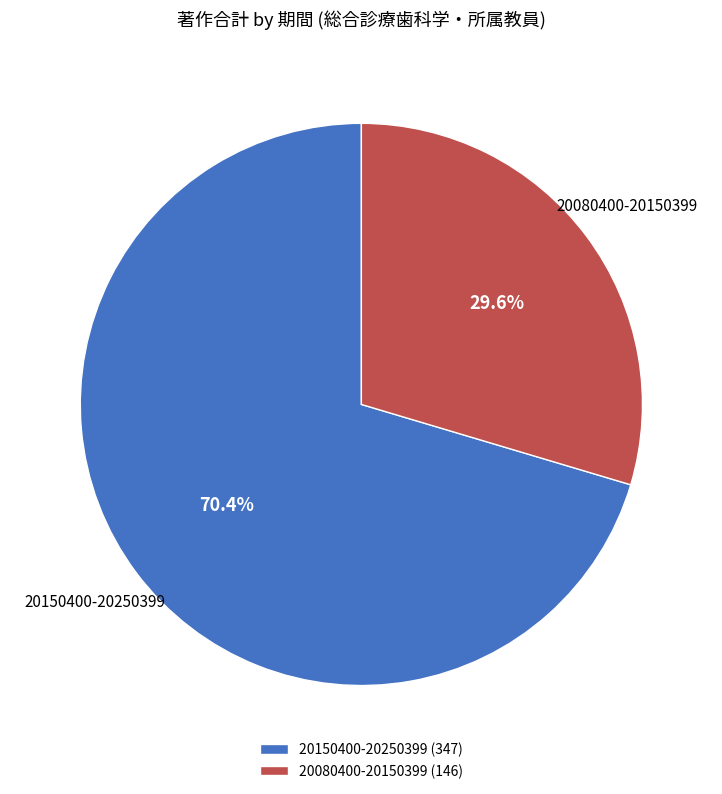

What is the ratio of the value at 20150400-20250399 (347) to the value at 20080400-20150399 (146)?

2.4